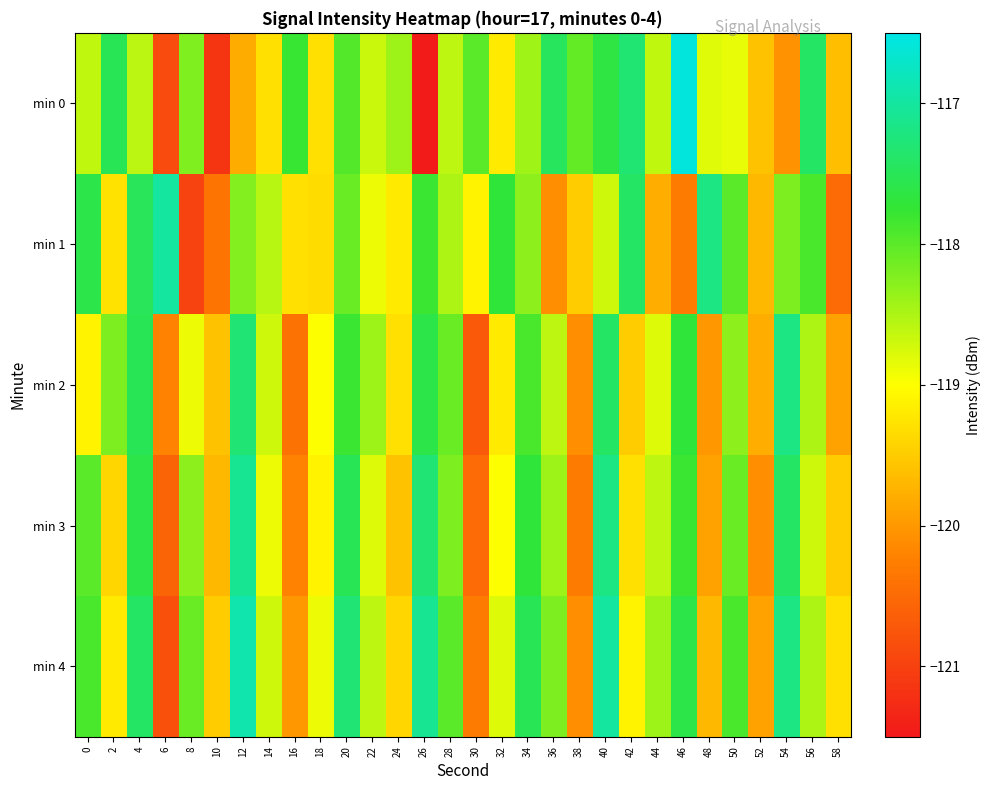

Reading right to left, what are all the values shown in this chart?

min 0: 58=-119.6	56=-117.4	54=-120.1	52=-119.6	50=-118.8	48=-118.8	46=-116.6	44=-118.6	42=-117.3	40=-117.6	38=-118.0	36=-117.5	34=-118.4	32=-119.2	30=-118.0	28=-118.6	26=-121.5	24=-118.4	22=-118.7	20=-118.0	18=-119.3	16=-117.8	14=-119.3	12=-119.8	10=-121.2	8=-118.2	6=-120.9	4=-118.6	2=-117.5	0=-118.6
min 1: 58=-120.5	56=-117.9	54=-118.2	52=-119.7	50=-118.0	48=-117.2	46=-120.3	44=-119.8	42=-117.4	40=-118.7	38=-119.5	36=-120.1	34=-118.3	32=-117.7	30=-119.1	28=-118.5	26=-117.8	24=-119.2	22=-118.9	20=-118.1	18=-119.3	16=-119.3	14=-118.6	12=-118.3	10=-120.4	8=-121.0	6=-117.0	4=-117.5	2=-119.3	0=-117.6
min 2: 58=-119.9	56=-118.5	54=-117.2	52=-119.8	50=-118.3	48=-120.0	46=-117.7	44=-118.8	42=-119.5	40=-117.4	38=-120.1	36=-118.6	34=-117.9	32=-119.2	30=-120.7	28=-118.1	26=-117.6	24=-119.3	22=-118.4	20=-117.8	18=-119.0	16=-120.4	14=-118.7	12=-117.3	10=-119.6	8=-118.9	6=-120.2	4=-117.5	2=-118.2	0=-119.1
min 3: 58=-119.5	56=-118.7	54=-117.4	52=-120.1	50=-118.1	48=-119.9	46=-117.8	44=-118.6	42=-119.3	40=-117.2	38=-120.3	36=-118.4	34=-117.7	32=-119.0	30=-120.5	28=-118.2	26=-117.3	24=-119.6	22=-118.8	20=-117.5	18=-119.1	16=-120.2	14=-118.9	12=-117.1	10=-119.7	8=-118.3	6=-120.6	4=-117.6	2=-119.4	0=-118.0
min 4: 58=-119.3	56=-118.5	54=-117.2	52=-119.9	50=-117.9	48=-119.7	46=-117.6	44=-118.4	42=-119.1	40=-117.0	38=-120.1	36=-118.2	34=-117.5	32=-118.8	30=-120.3	28=-118.0	26=-117.1	24=-119.4	22=-118.6	20=-117.3	18=-118.9	16=-120.0	14=-118.7	12=-116.9	10=-119.5	8=-118.1	6=-120.8	4=-117.4	2=-119.2	0=-117.9